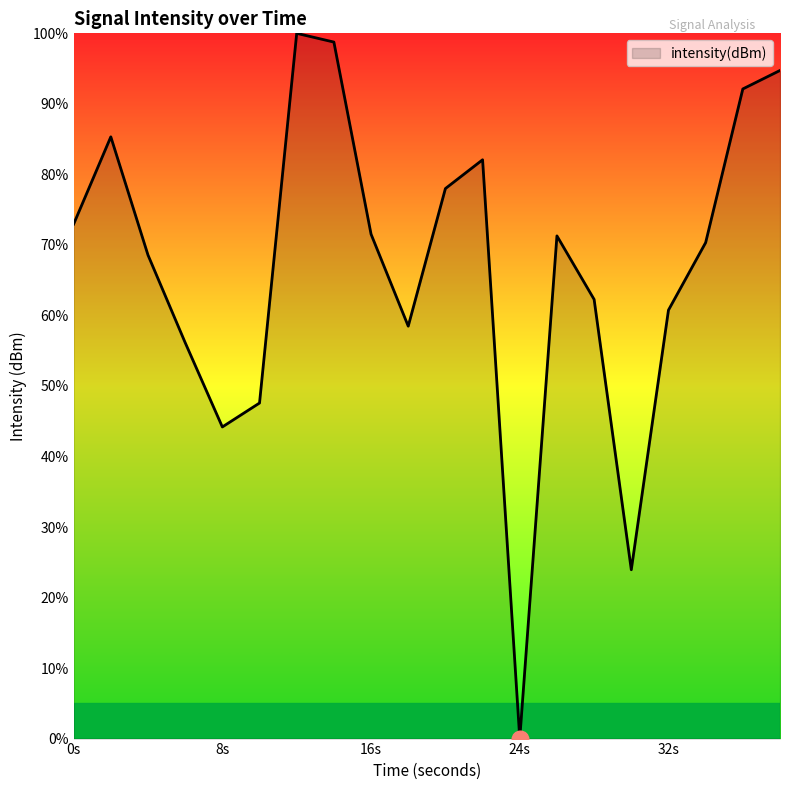

Does the chart have visible grid lines?

No